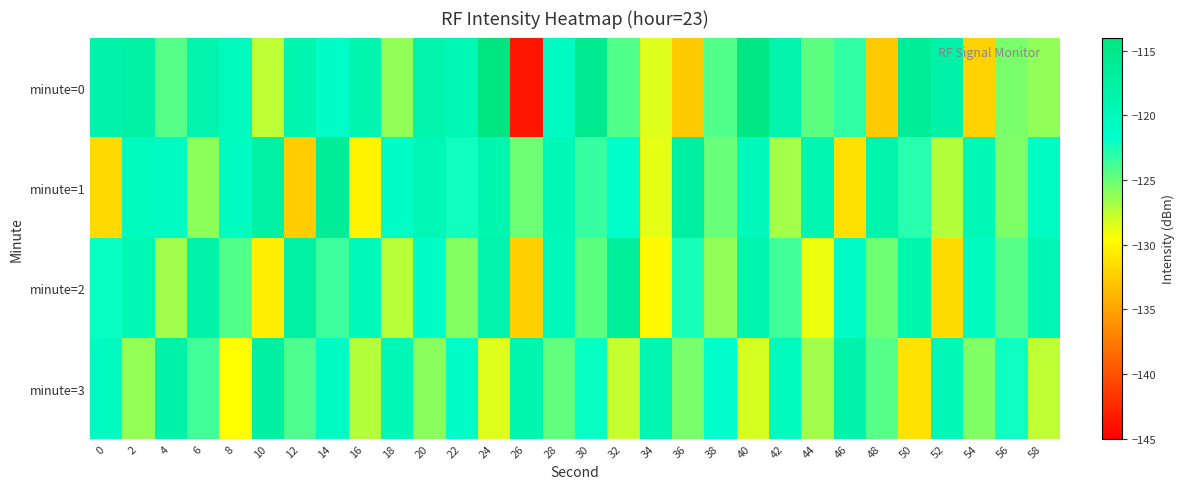

Reading right to left, transcribe all the data shown in this chart.

minute=0: 58=-126.2	56=-125.4	54=-132.1	52=-118.1	50=-116.6	48=-132.7	46=-123.3	44=-124.6	42=-118.5	40=-114.5	38=-124.2	36=-132.8	34=-128.5	32=-124.3	30=-115.7	28=-120.8	26=-143.6	24=-114.1	22=-119.8	20=-118.5	18=-126.2	16=-118.8	14=-121.2	12=-118.8	10=-127.5	8=-120.3	6=-118.6	4=-124.4	2=-117.7	0=-118.4
minute=1: 58=-121.0	56=-125.6	54=-119.7	52=-127.3	50=-122.9	48=-118.6	46=-131.4	44=-119.2	42=-126.8	40=-120.1	38=-124.9	36=-117.5	34=-128.7	32=-121.6	30=-123.4	28=-119.8	26=-125.1	24=-118.9	22=-122.3	20=-119.5	18=-121.2	16=-130.1	14=-116.5	12=-132.6	10=-117.8	8=-120.6	6=-126.0	4=-120.8	2=-120.2	0=-131.8
minute=2: 58=-119.3	56=-124.4	54=-120.7	52=-131.6	50=-118.8	48=-125.1	46=-121.4	44=-128.9	42=-123.7	40=-119.0	38=-126.2	36=-122.5	34=-129.8	32=-117.1	30=-124.6	28=-120.0	26=-132.3	24=-118.7	22=-125.8	20=-121.2	18=-127.4	16=-119.9	14=-123.6	12=-117.8	10=-130.5	8=-124.2	6=-118.3	4=-126.7	2=-119.4	0=-122.1
minute=3: 58=-127.5	56=-122.2	54=-125.7	52=-119.8	50=-131.1	48=-124.3	46=-118.4	44=-126.6	42=-120.3	40=-128.2	38=-121.7	36=-125.4	34=-119.1	32=-127.8	30=-122.0	28=-124.7	26=-118.9	24=-128.5	22=-121.3	20=-125.9	18=-119.6	16=-127.2	14=-120.8	12=-124.1	10=-117.4	8=-129.6	6=-123.8	4=-118.1	2=-126.3	0=-120.5